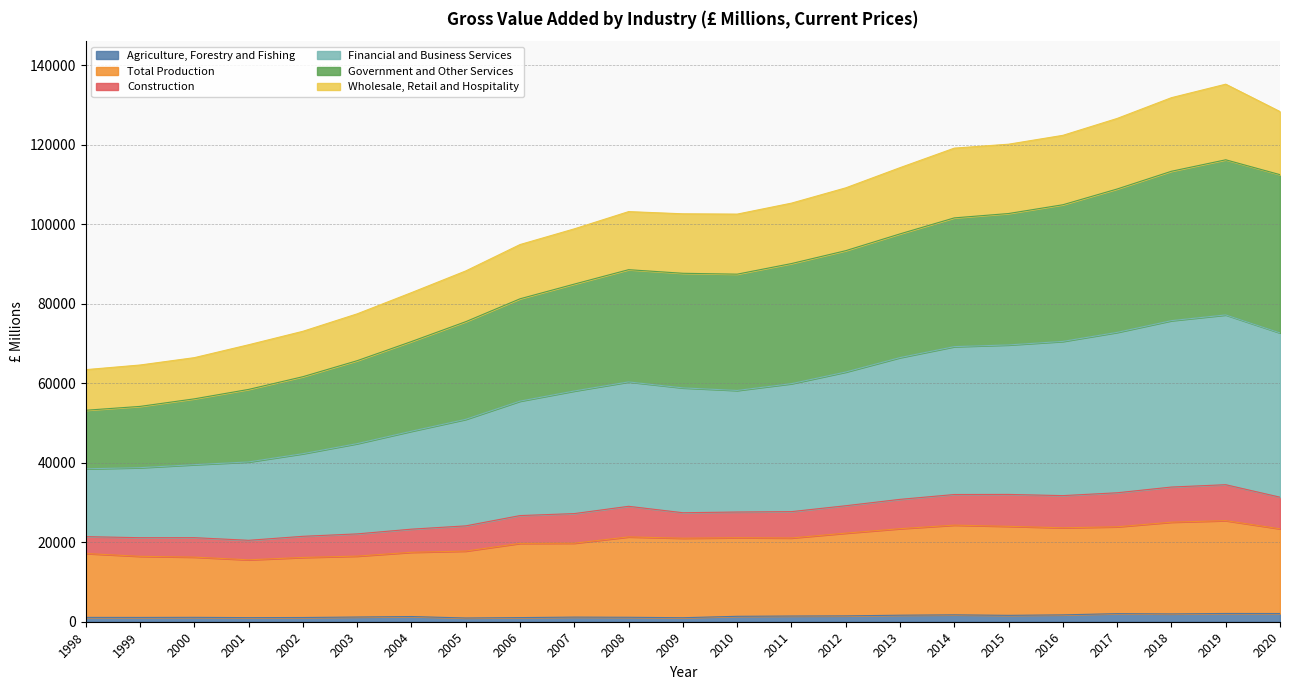

True or false: Financial and Business Services and Government and Other Services intersect in this chart.

False